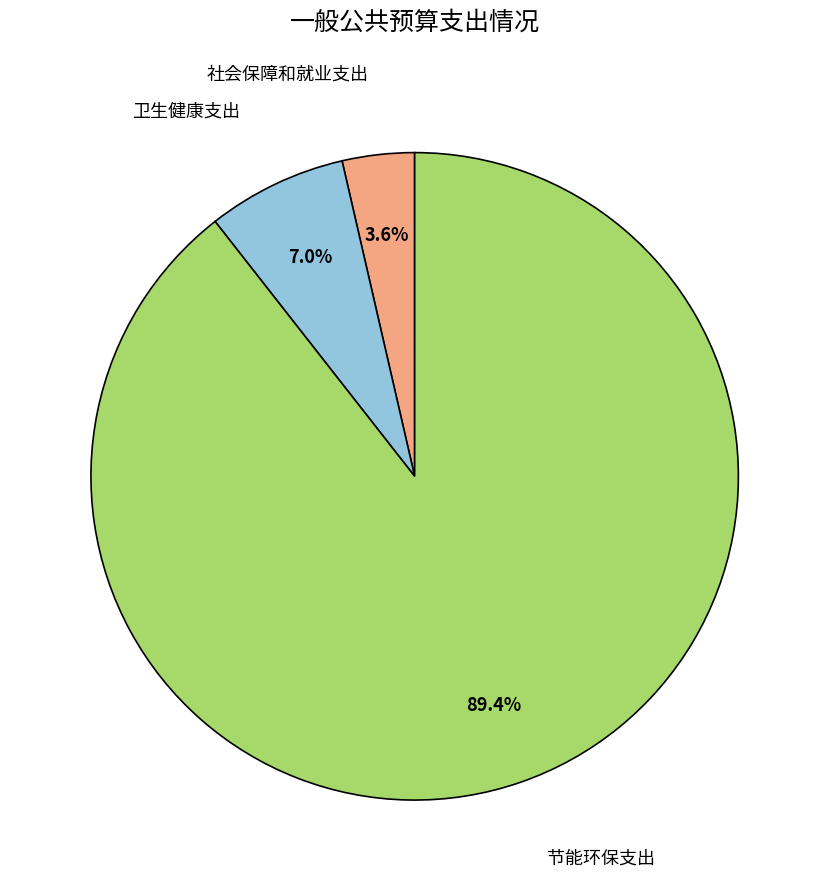

Is there a majority slice in this chart?

Yes